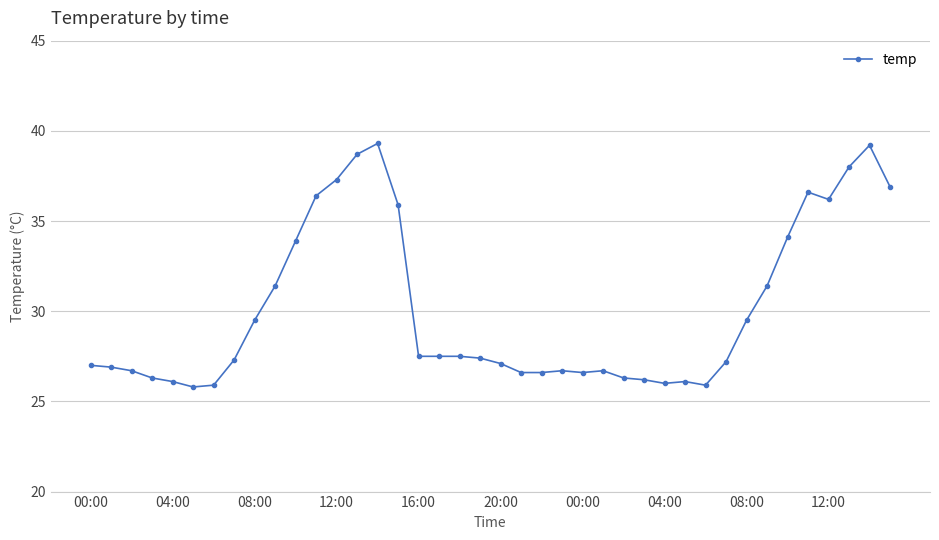

What is the difference between the maximum and minimum values?

13.5